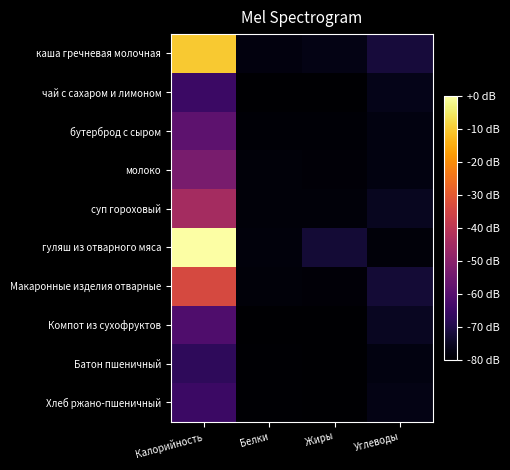

What is the total value across all series at Белки?

-790.2